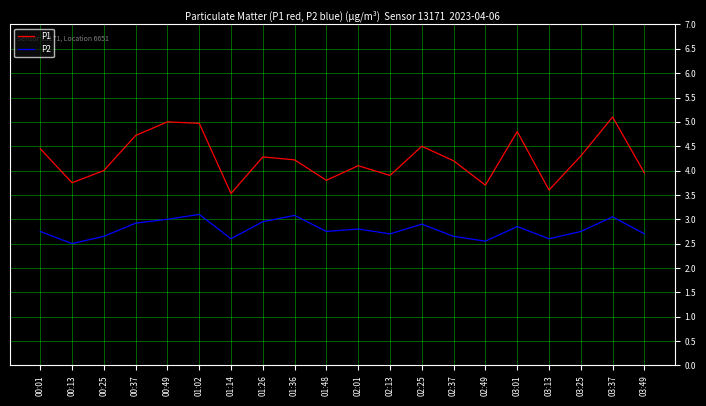

How many series are shown in this chart?

2